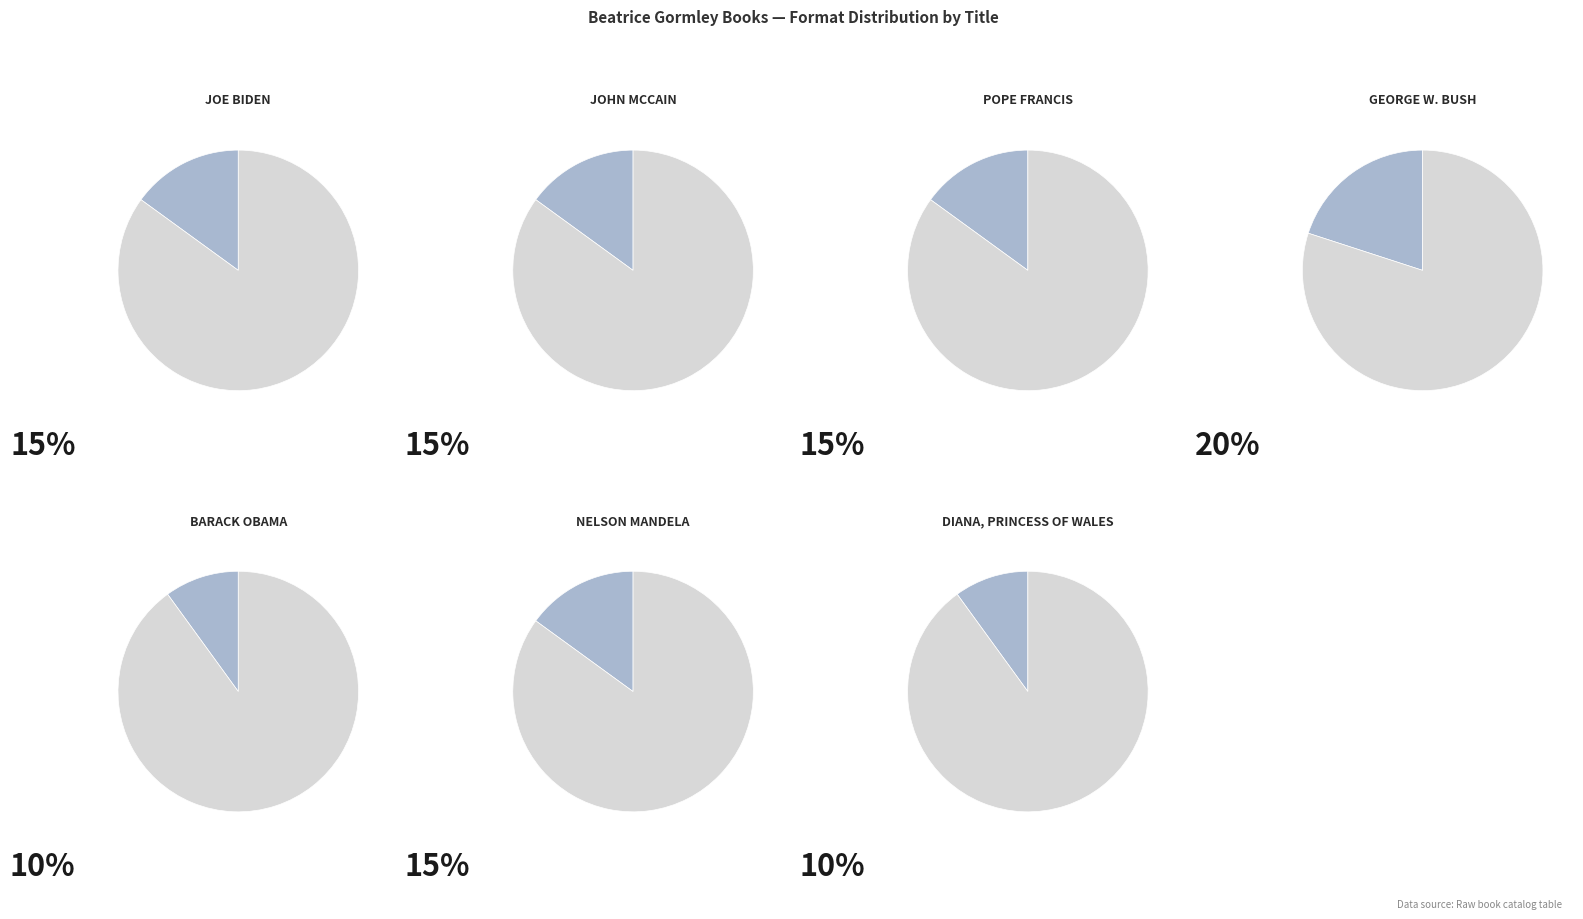

What is the ratio of the value at John McCain to the value at Barack Obama?

1.5